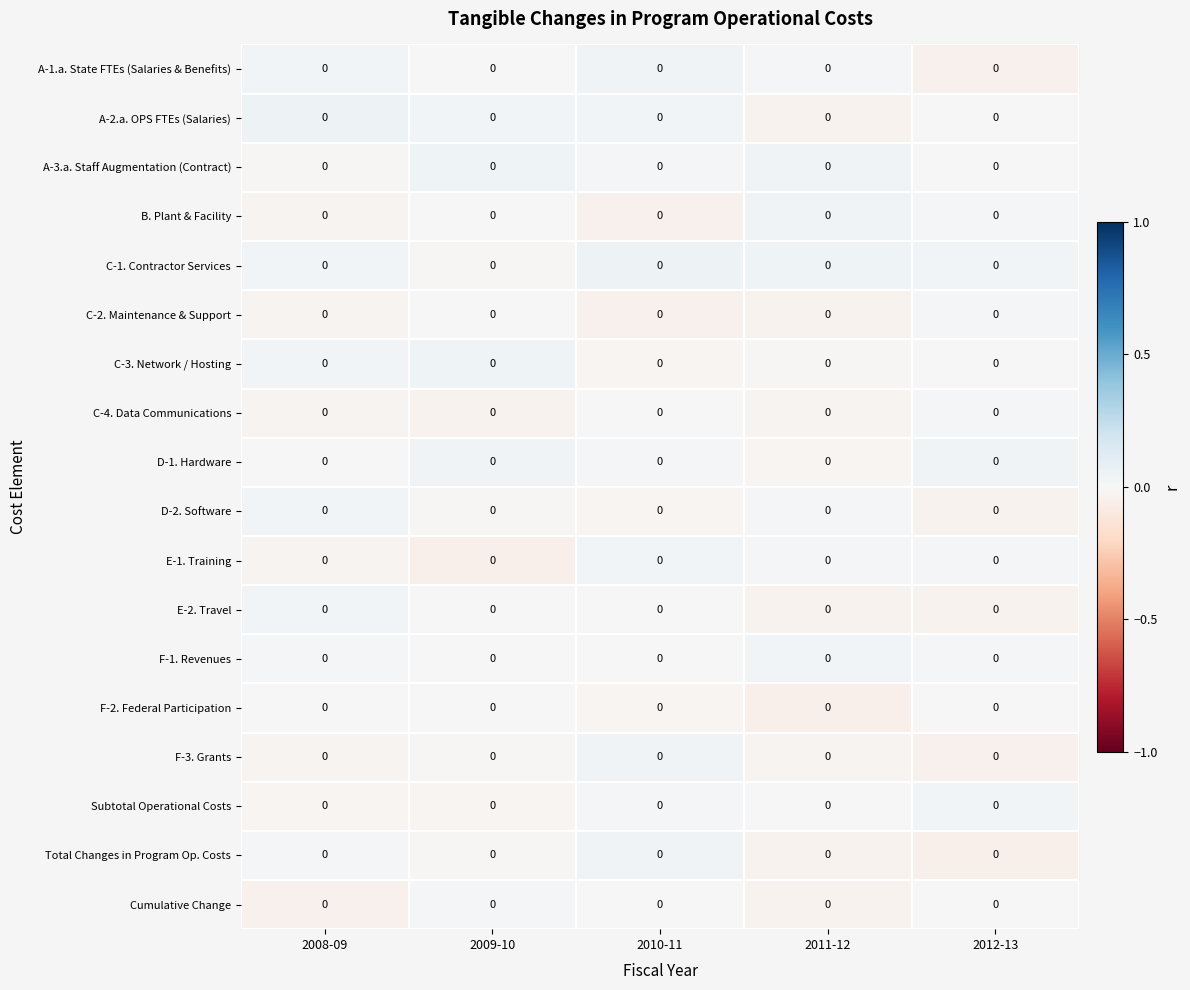

Between 2010-11 and 2012-13, which is larger?

2010-11